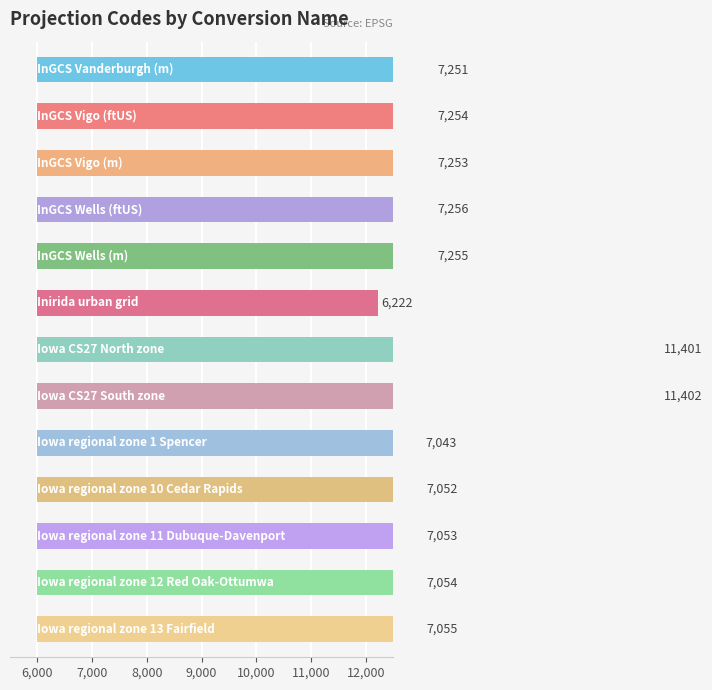

What is the average value?

7735